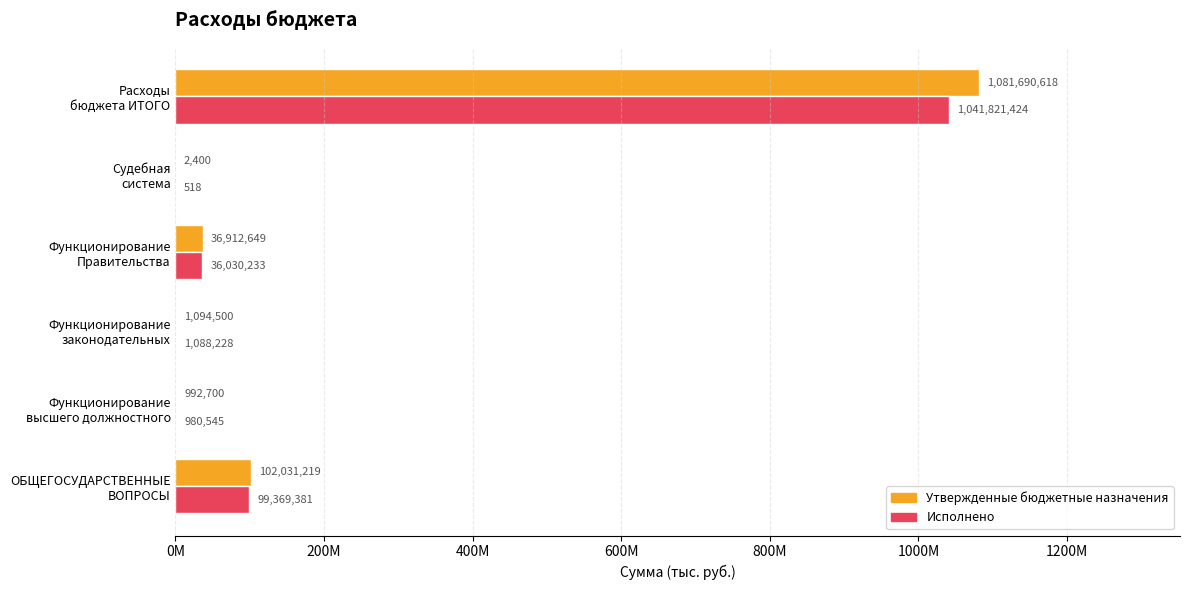

Which category has the highest value across all series?

Расходы
бюджета ИТОГО